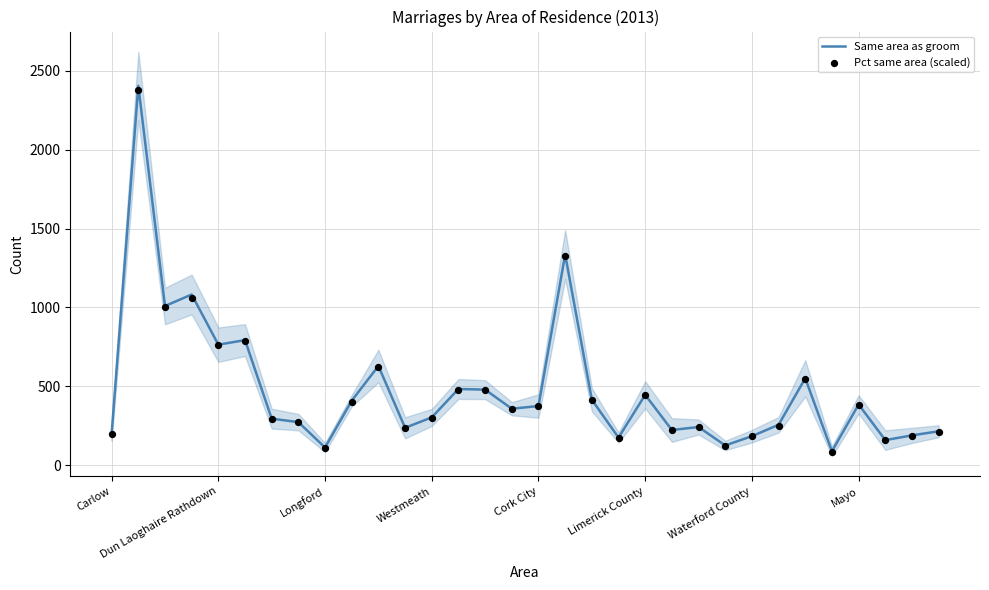

Which series contains the lowest Y value?

Pct same area (scaled)